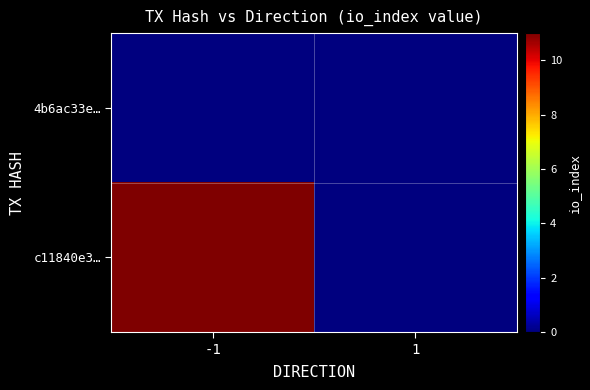

Reading left to right, what are all the values shown in this chart?

4b6ac33e…: -1=0	1=0
c11840e3…: -1=11	1=0